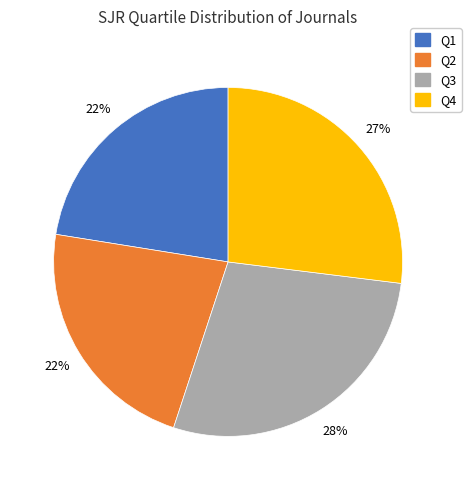

Does Q2 account for over 50% of the chart?

No